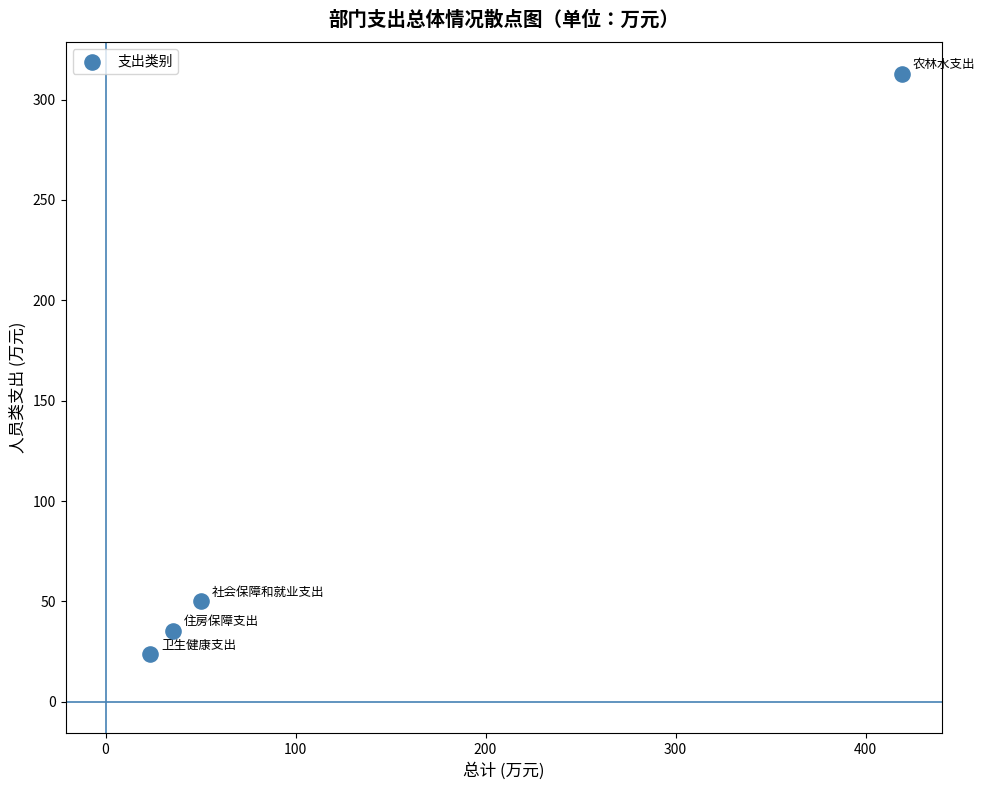

What is the average X value?

132.1